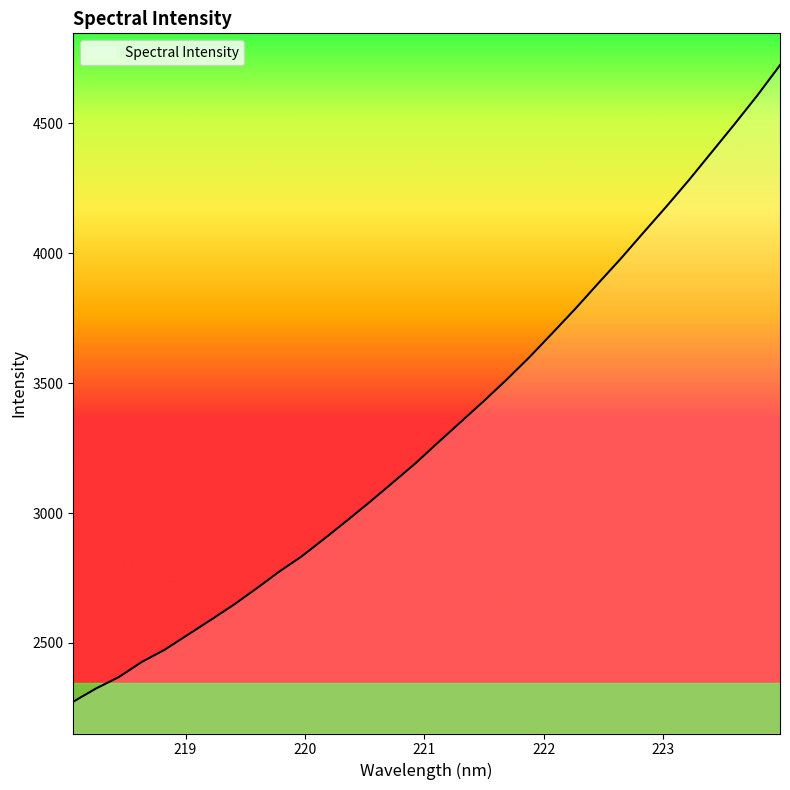

What is the maximum value shown in the chart?

4723.8